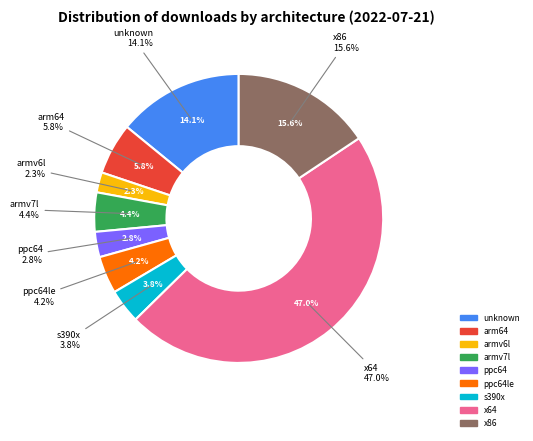

To the nearest percent, what percentage of the pie is s390x?

4%